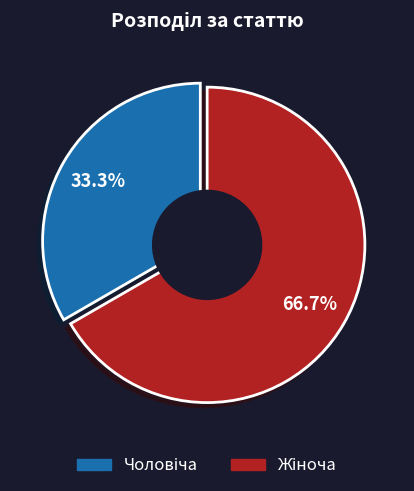

To the nearest percent, what is the difference between the Жіноча and Чоловіча slice percentages?

33%